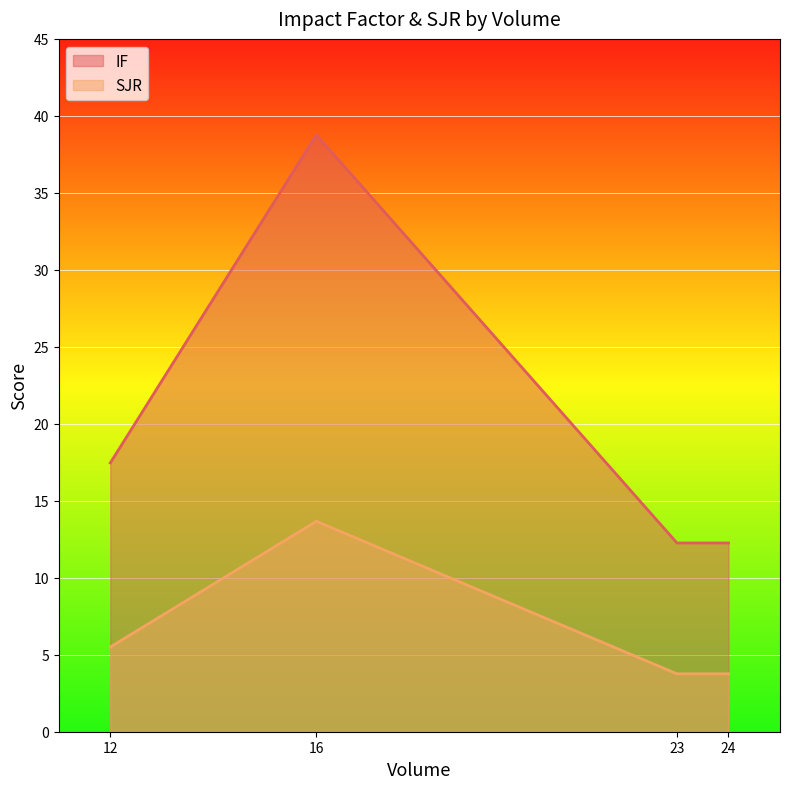

What are all the series names shown in the legend?

IF, SJR